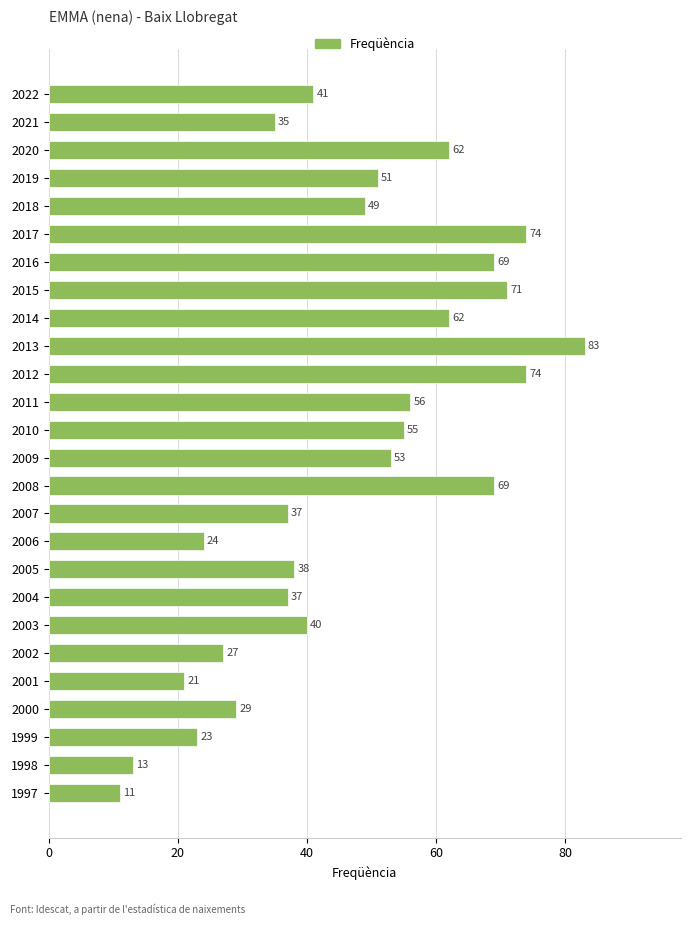

Which category has the lowest value across all series?

1997